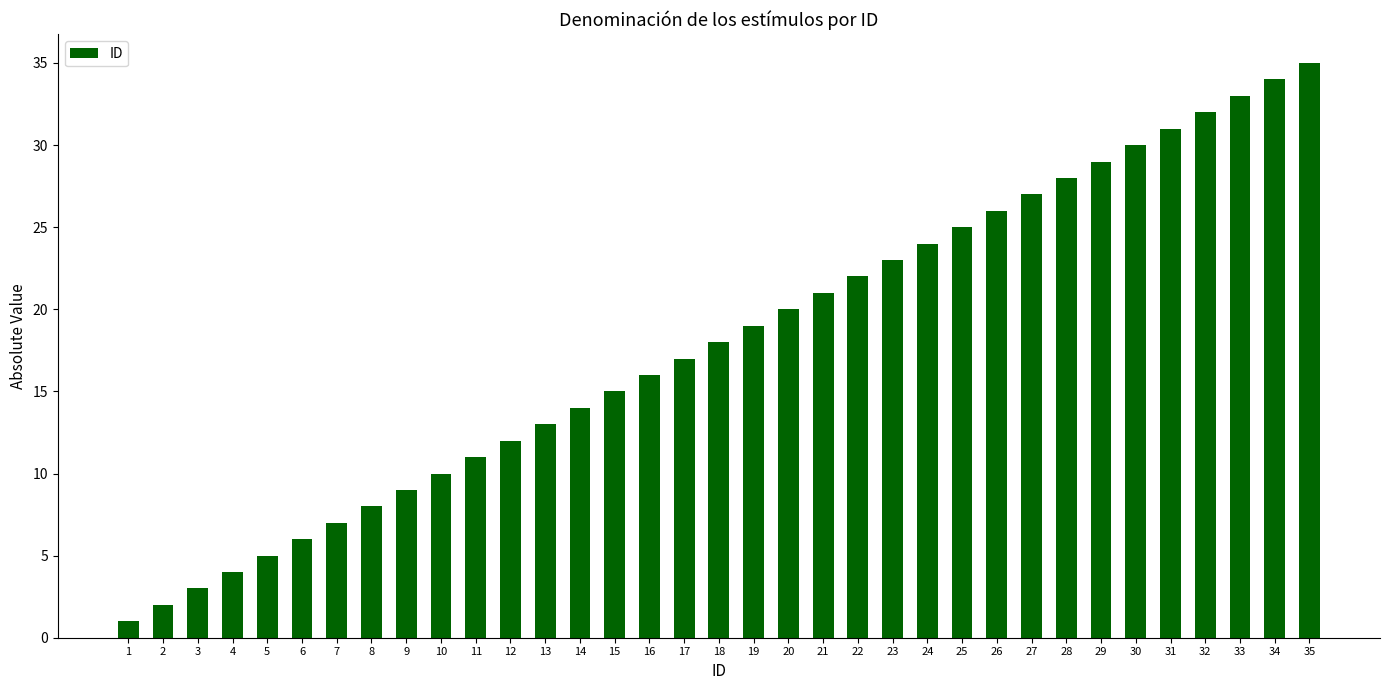

List the labels in order of value, smallest first.

1, 2, 3, 4, 5, 6, 7, 8, 9, 10, 11, 12, 13, 14, 15, 16, 17, 18, 19, 20, 21, 22, 23, 24, 25, 26, 27, 28, 29, 30, 31, 32, 33, 34, 35